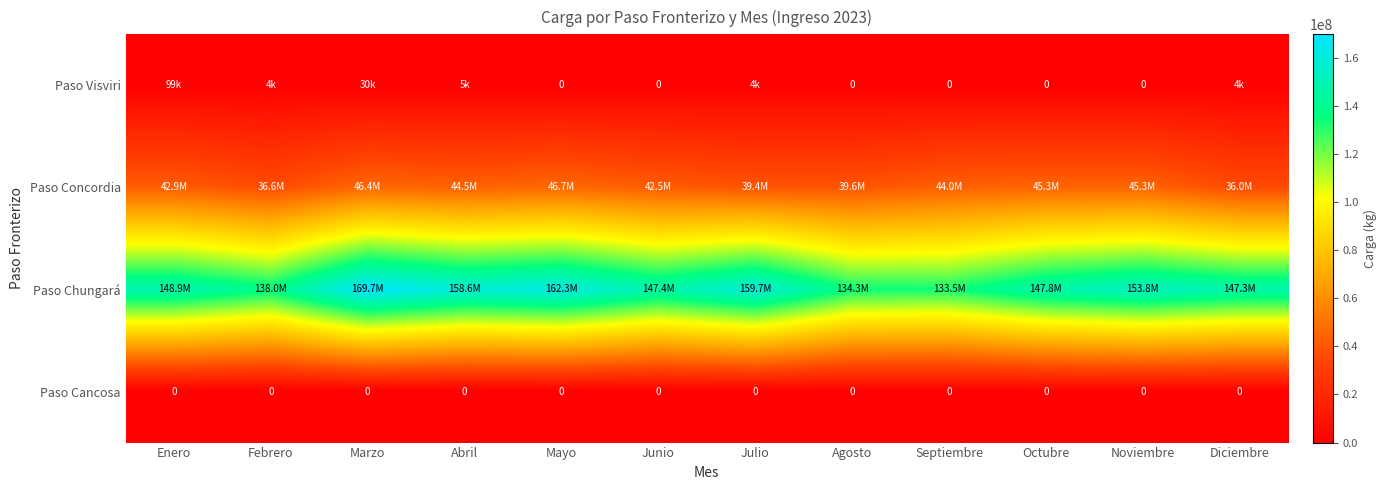

How many categories are shown in the chart?

12